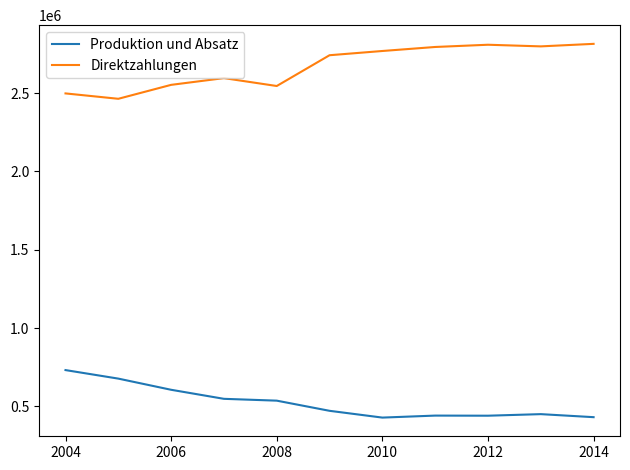

What is the highest value of the Direktzahlungen series?

2814866